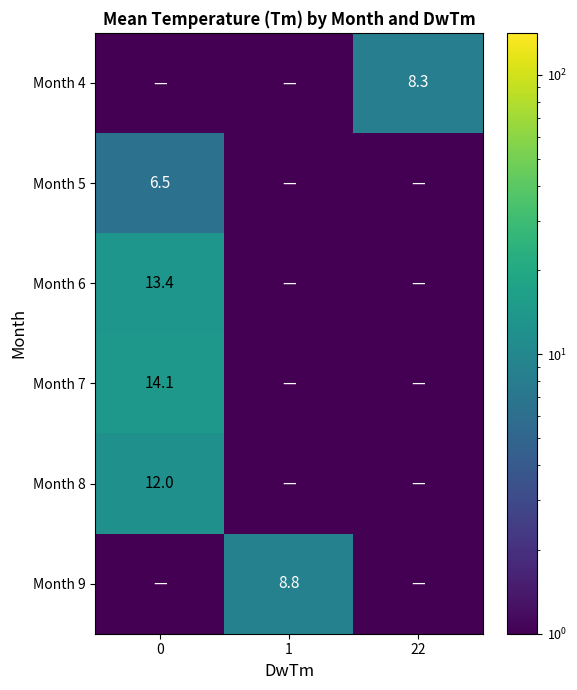

True or false: Month 4 has a value of 0.0 at 1.

True